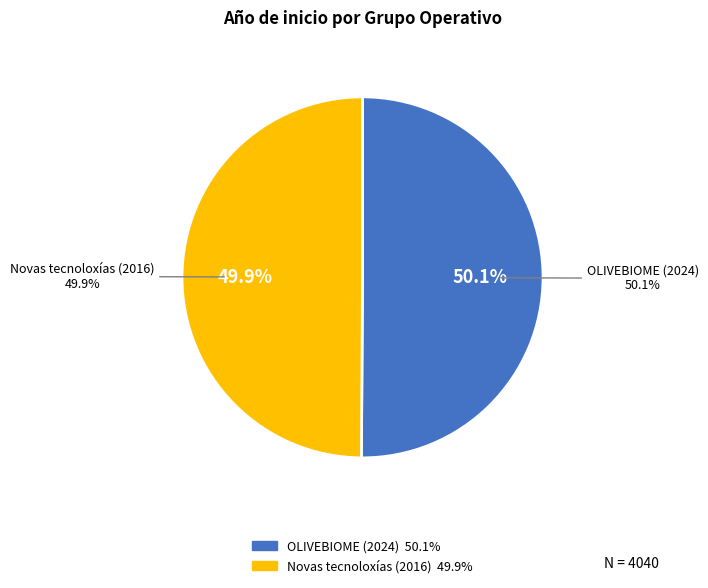

Which category has the biggest portion of the pie?

Grupo Operativo OLIVEBIOME